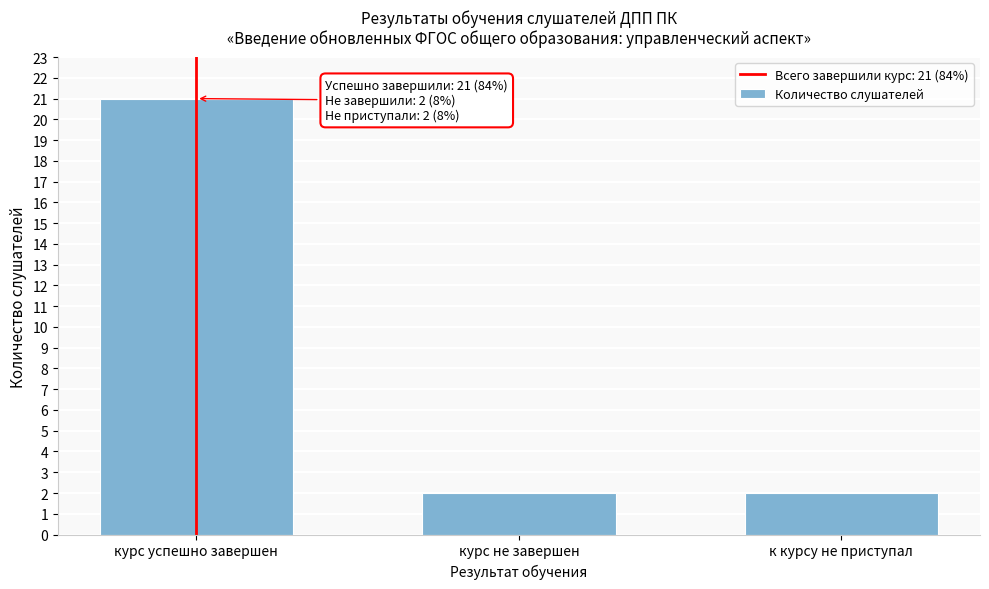

Reading left to right, extract all data points from this chart.

курс успешно завершен=21	курс не завершен=2	к курсу не приступал=2